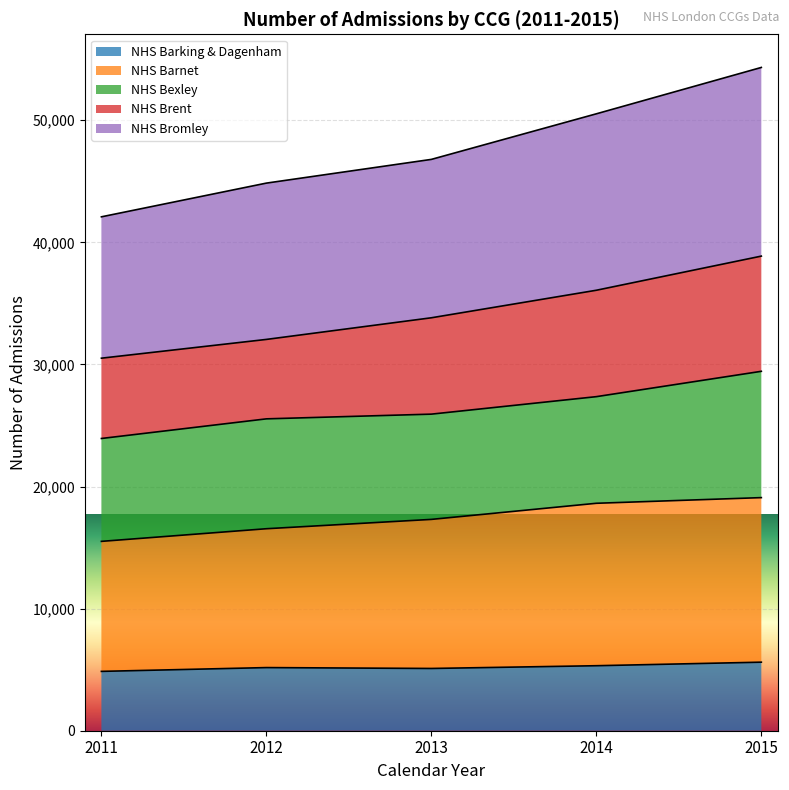

True or false: NHS Barking & Dagenham and NHS Bromley intersect in this chart.

False